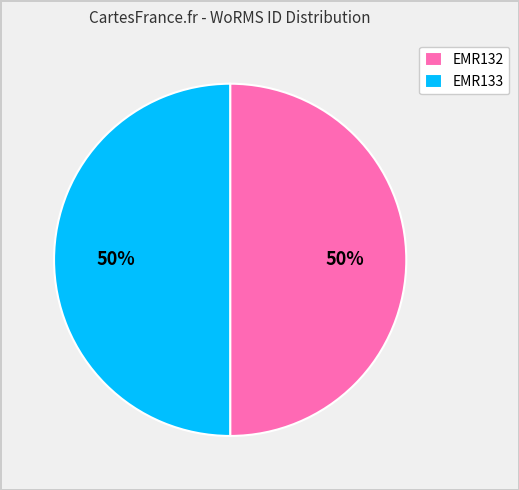

Is it true that EMR133 is 50% of the pie?

True